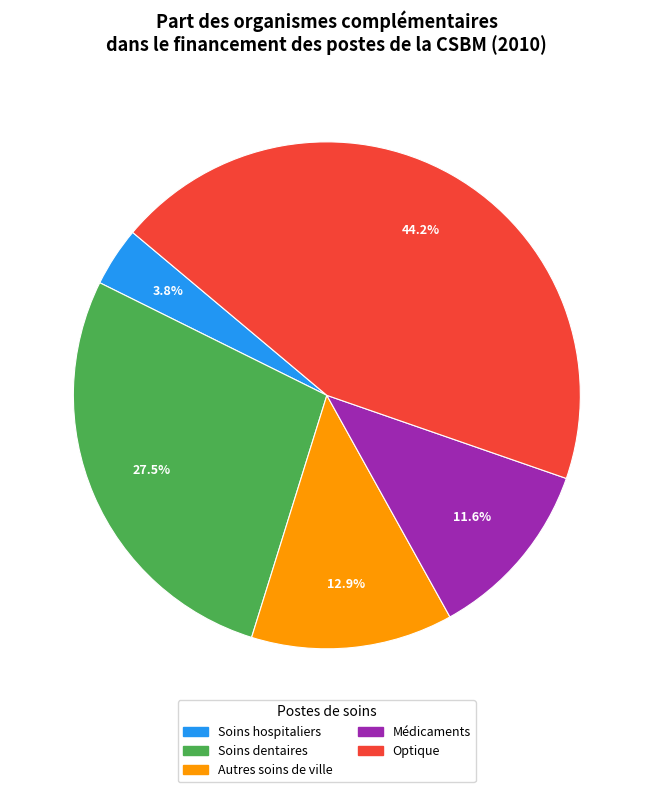

Which slice is the smallest?

Soins hospitaliers